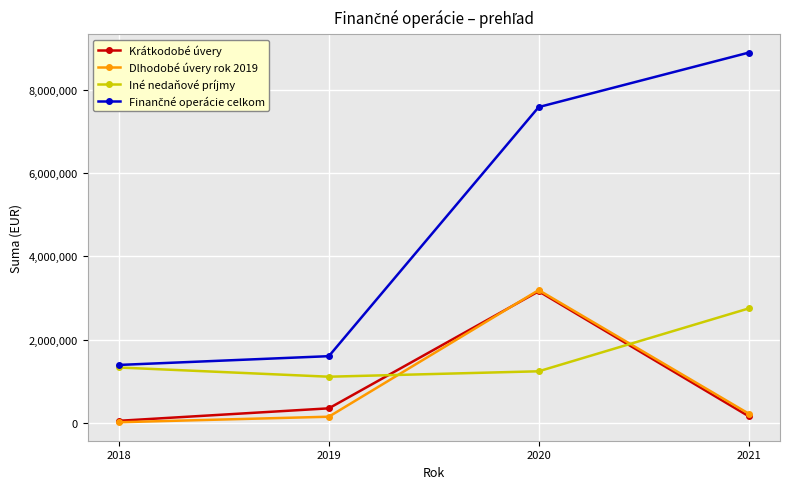

At which category is the sum across all series the highest?

2020